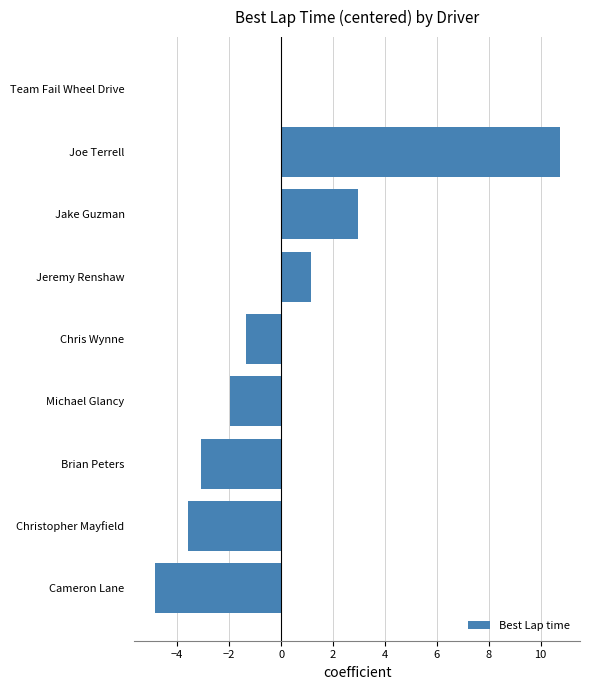

True or false: the data shows -2.4 at Christopher Mayfield.

False